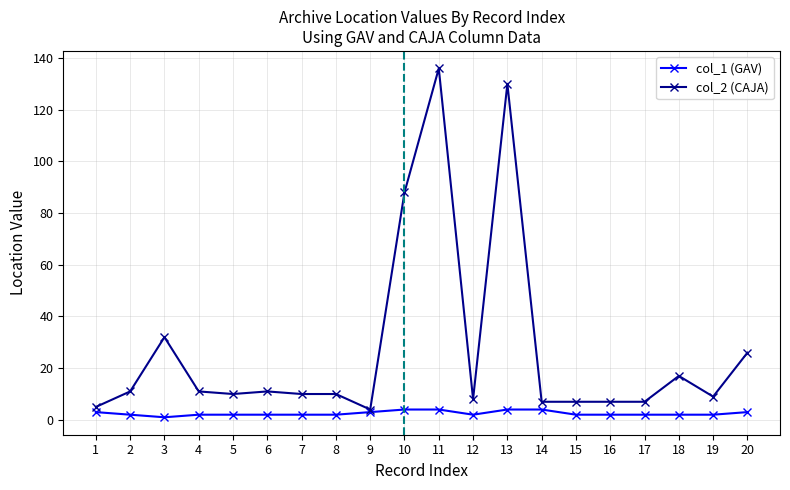

At which category does col_2 (CAJA) reach its first local peak?

3